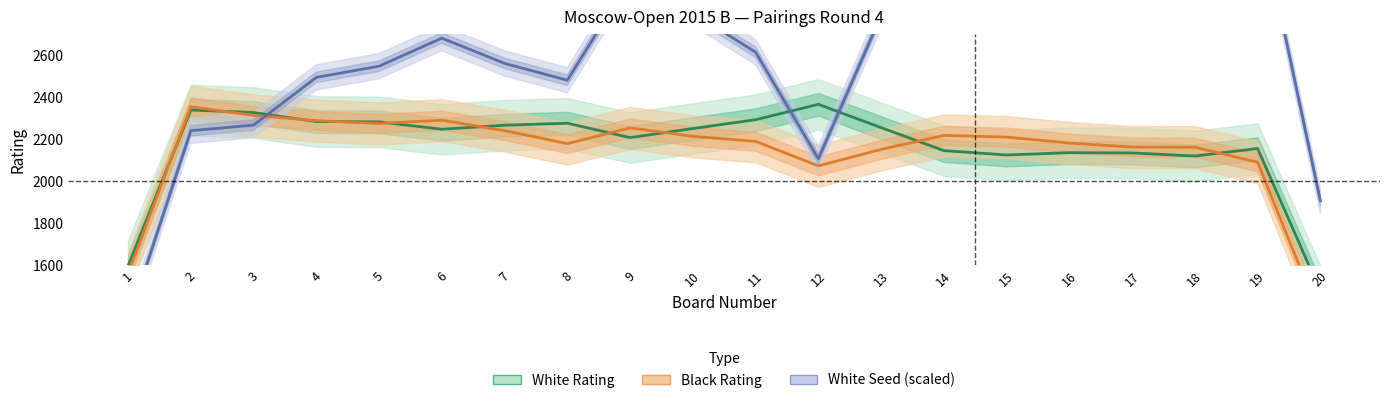

What is the spread (max minus min) of values at 11?

424.0